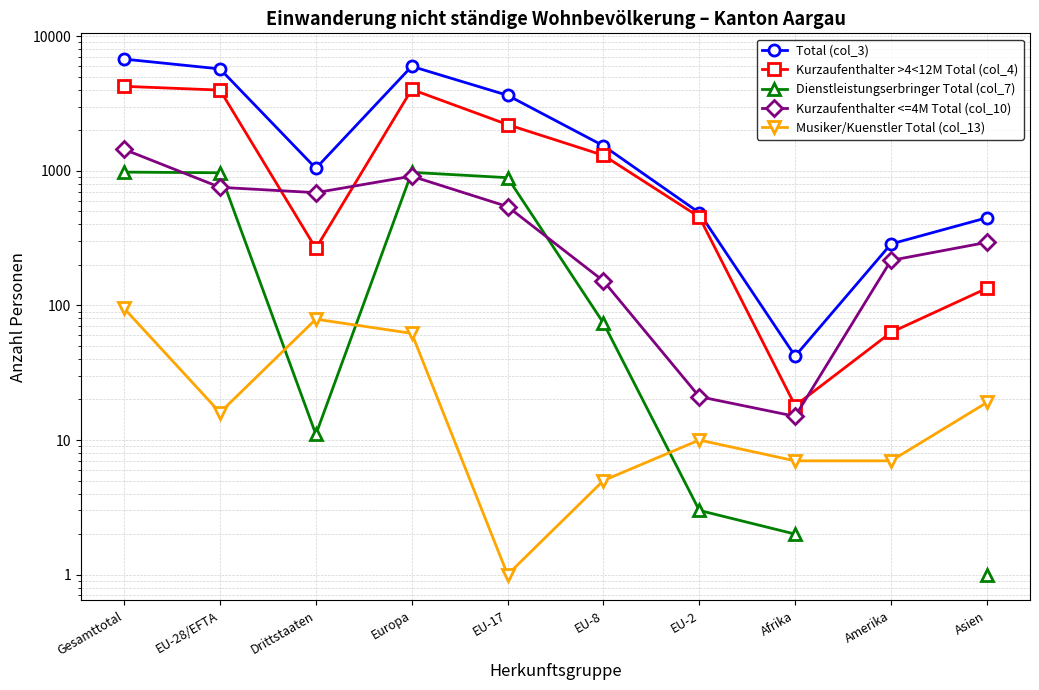

At which category does Kurzaufenthalter >4<12M Total (col_4) reach its first local valley?

Drittstaaten